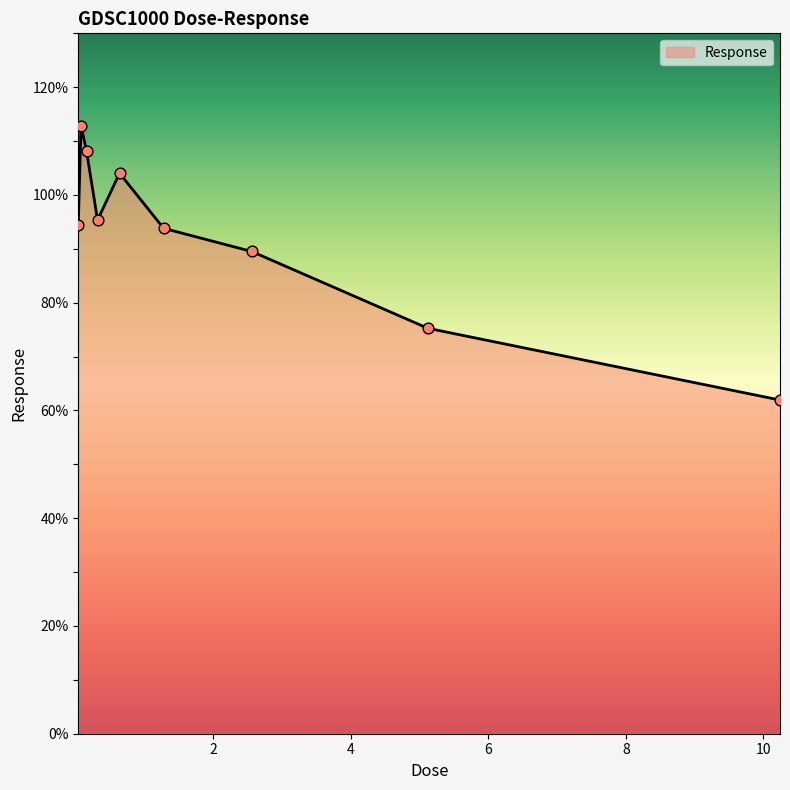

What is the maximum value shown in the chart?

112.8